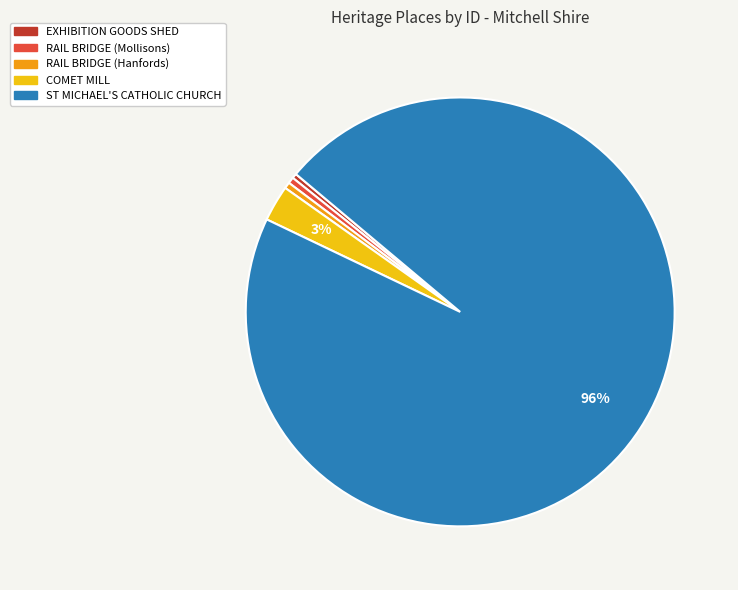

Between COMET MILL and RAIL BRIDGE (Hanfords), which is larger?

COMET MILL